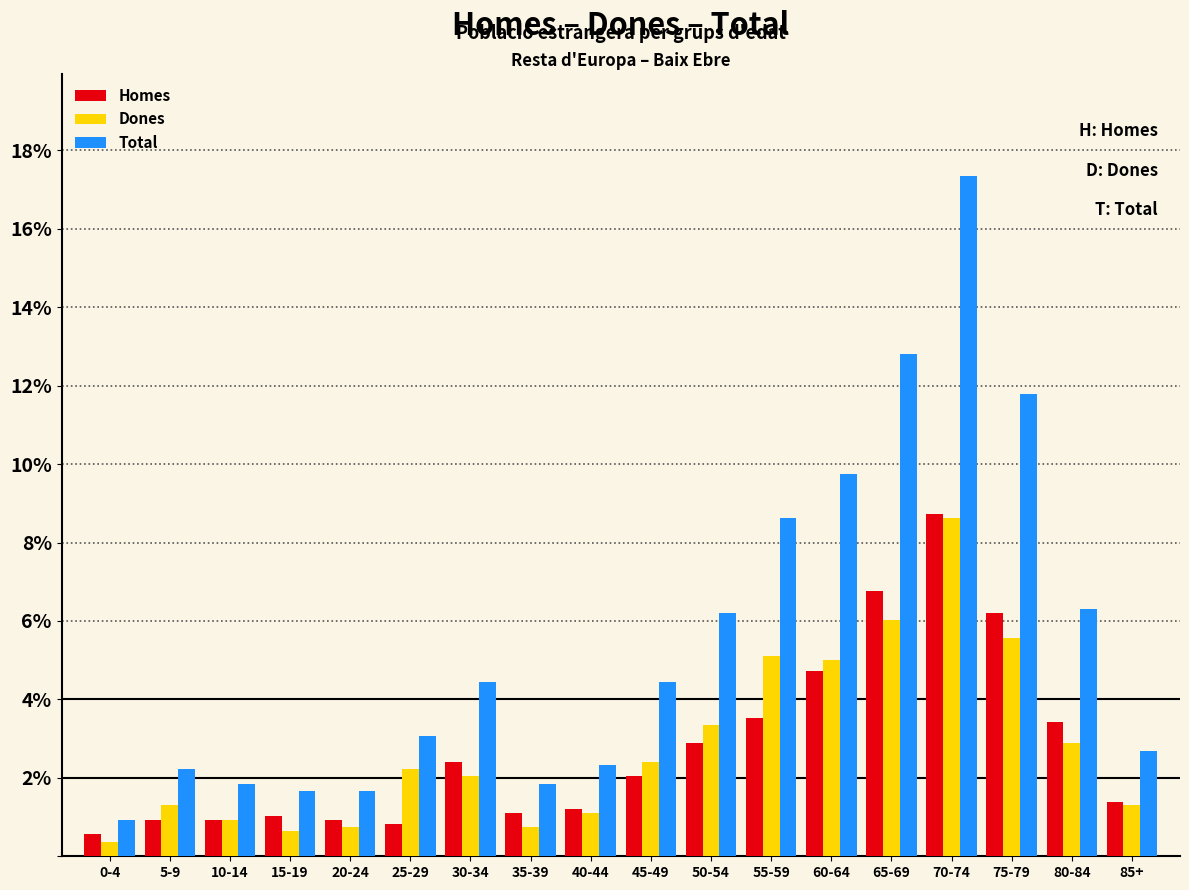

At which category is the sum across all series the highest?

70-74